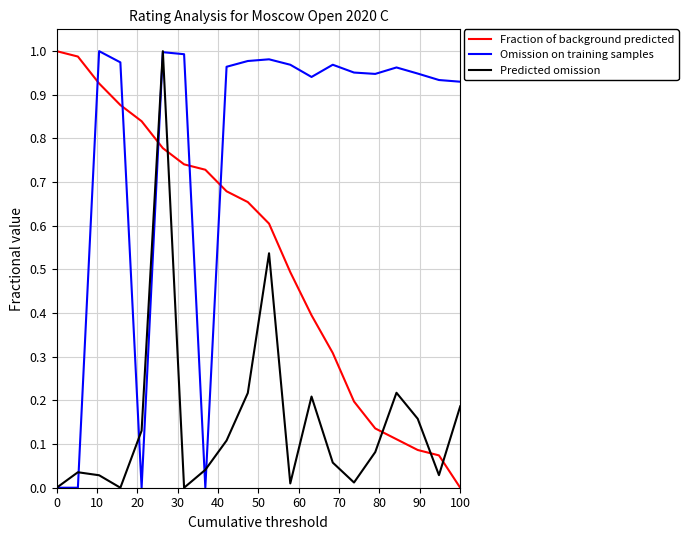

Rank the series by their average value, from lowest to highest.

Predicted omission, Fraction of background predicted, Omission on training samples